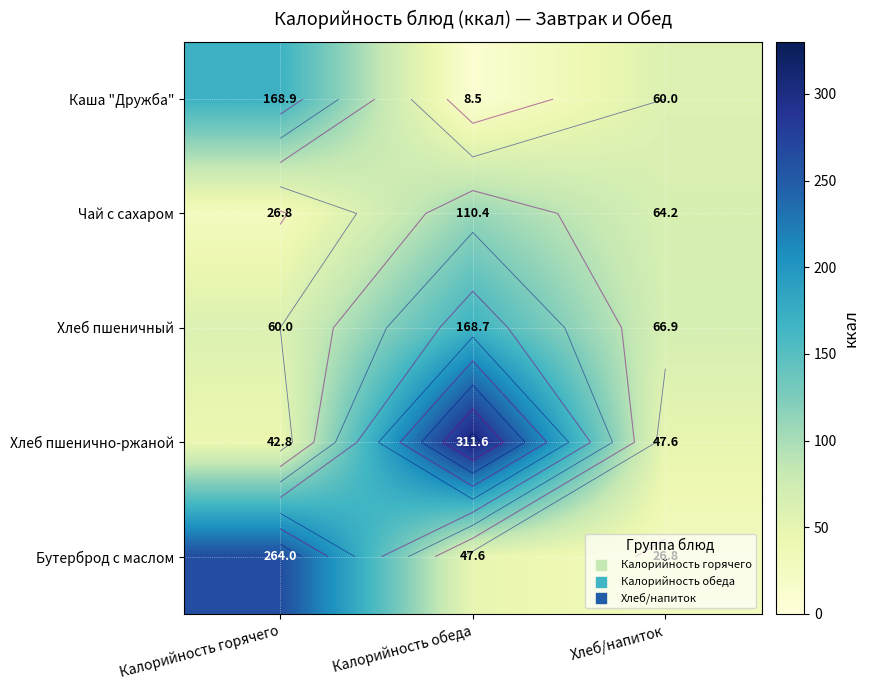

What is the difference between the Хлеб пшенично-ржаной values at Калорийность обеда and Калорийность горячего?

268.8